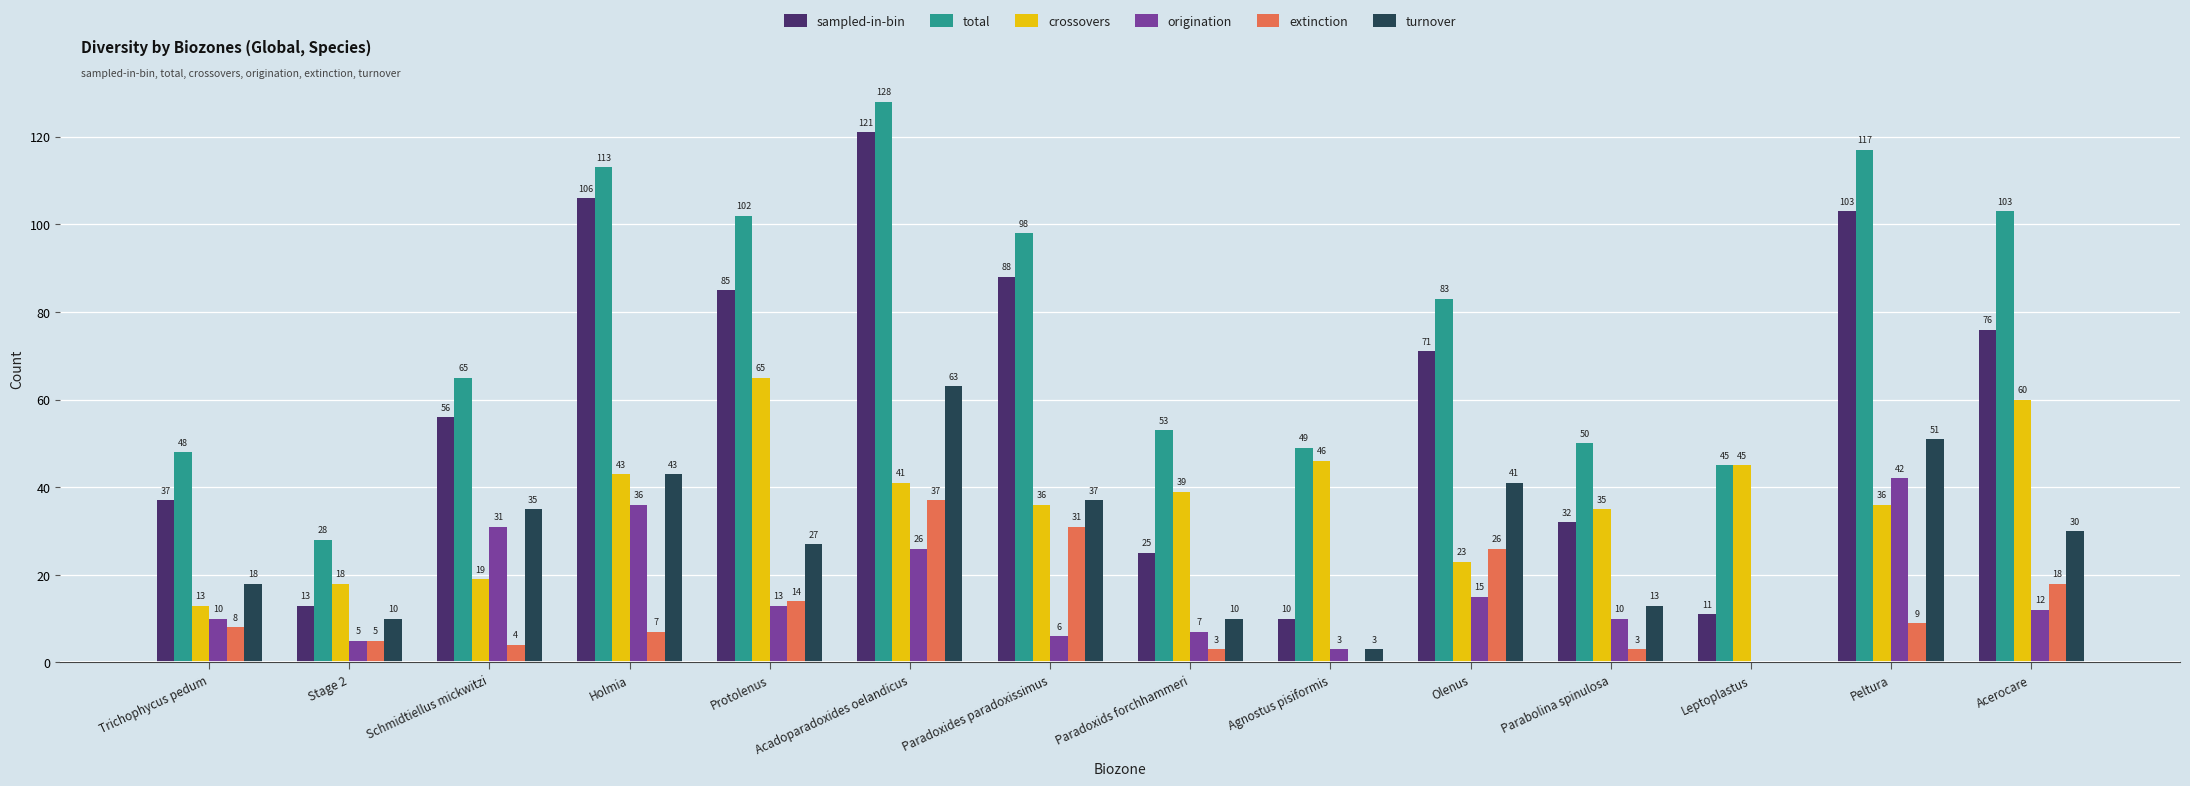

Is it true that sampled-in-bin equals 10 at Agnostus pisiformis?

True